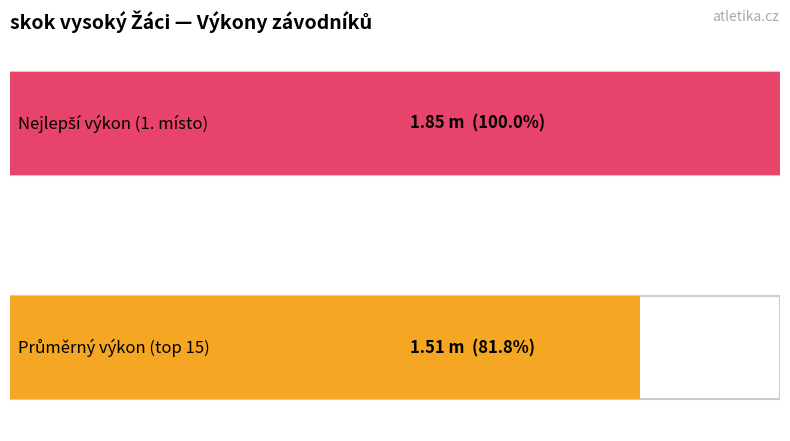

How many series are shown in this chart?

1